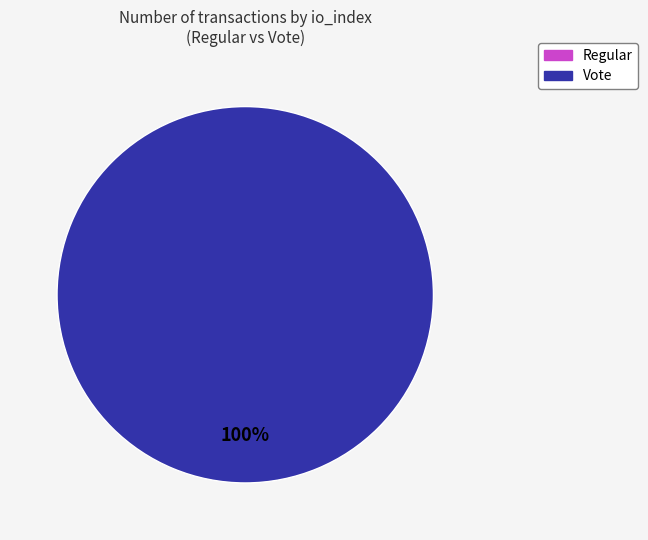

How many segments does this pie chart have?

2